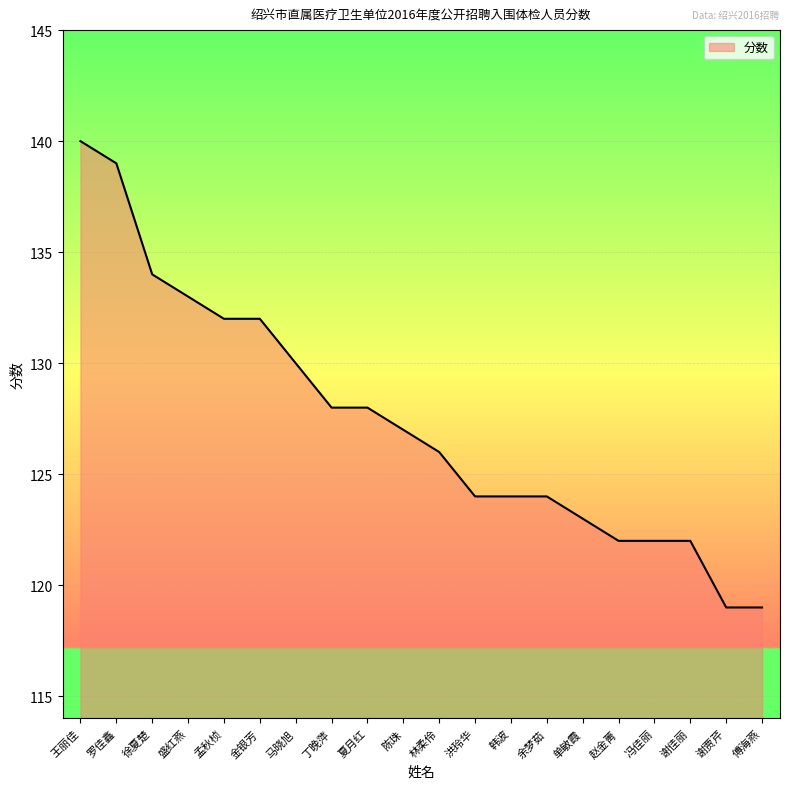

The chart shows a value of 134 at 徐夏楚. True or false?

True